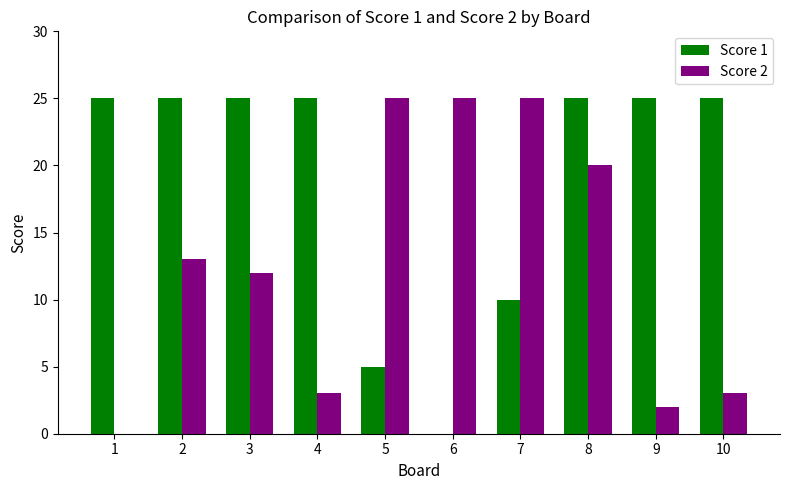

At which label is Score 2 closest to 12?

3